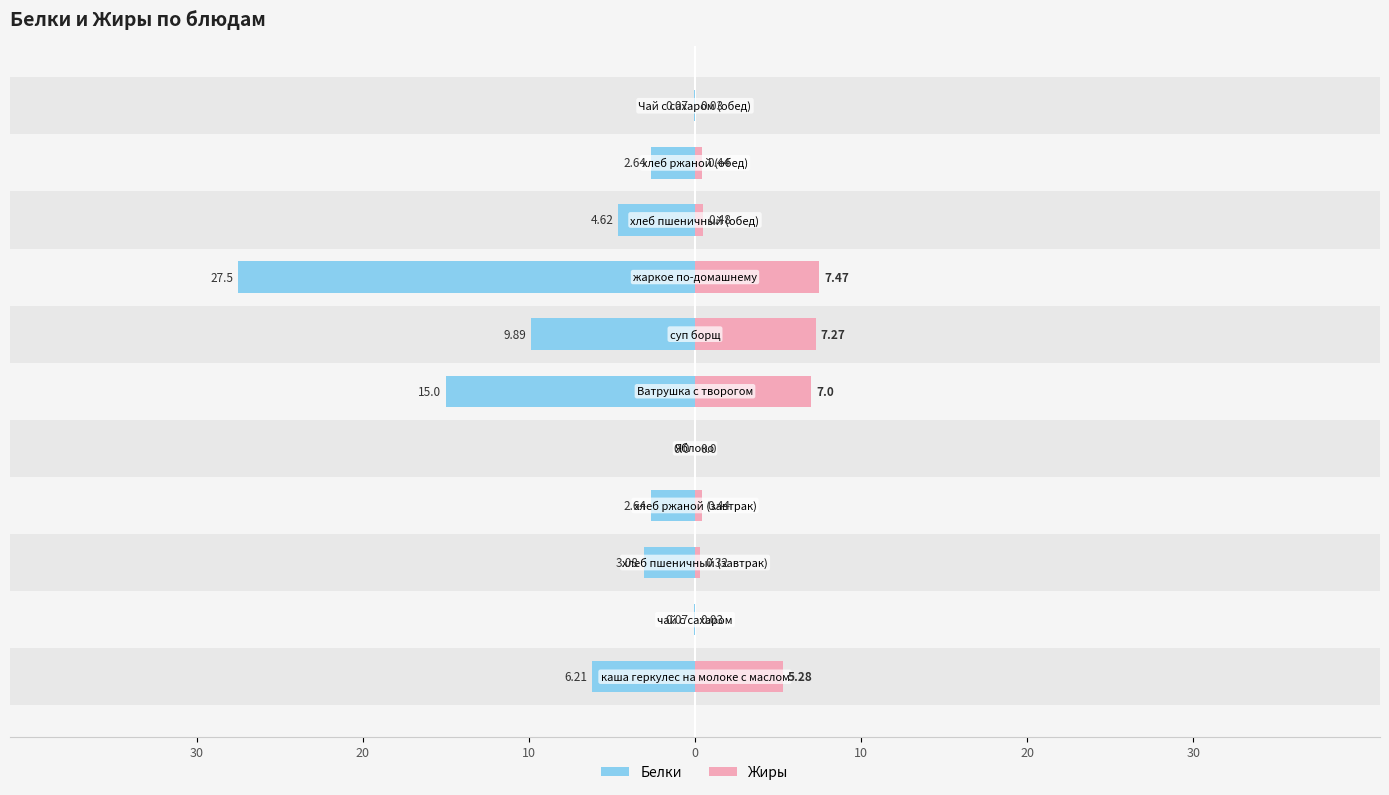

Is the value of Жиры at 10 greater than the value of Белки at 10?

No